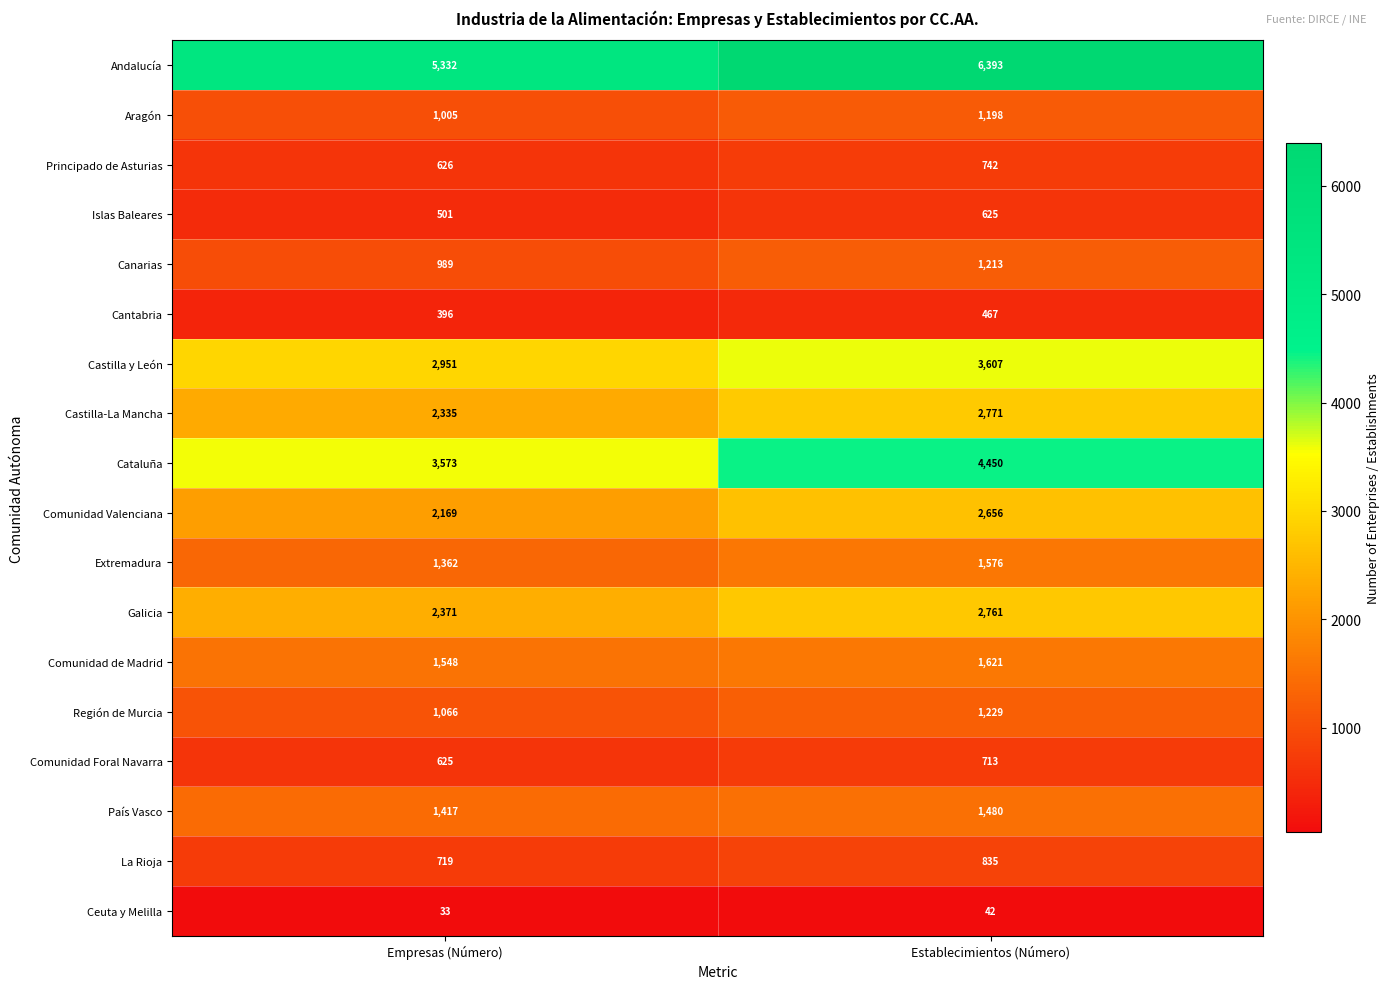

Rank the series by their maximum value, from highest to lowest.

Andalucía, Cataluña, Castilla y León, Castilla-La Mancha, Galicia, Comunidad Valenciana, Comunidad de Madrid, Extremadura, País Vasco, Región de Murcia, Canarias, Aragón, La Rioja, Principado de Asturias, Comunidad Foral Navarra, Islas Baleares, Cantabria, Ceuta y Melilla